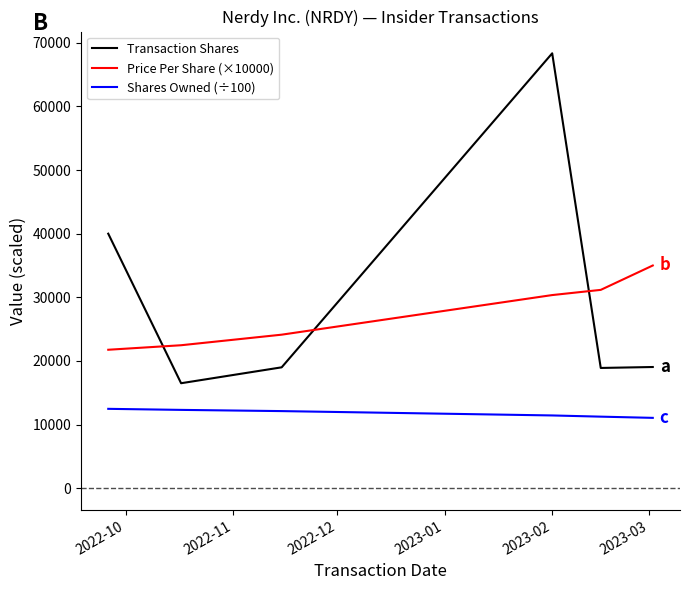

What is the difference between the second highest and second lowest values in the Price Per Share (×10000) series?

8700.0